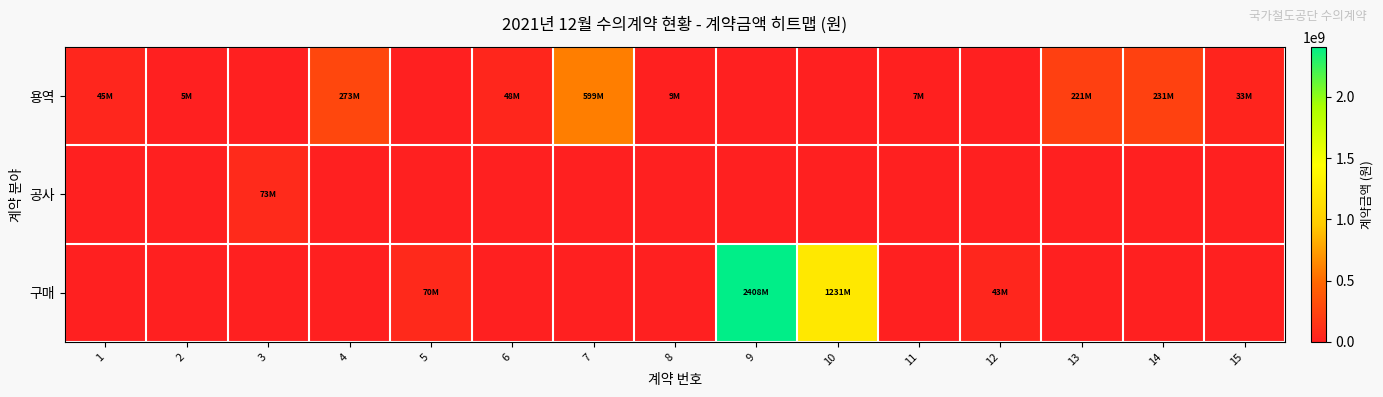

Between 11 and 3, which is larger?

11